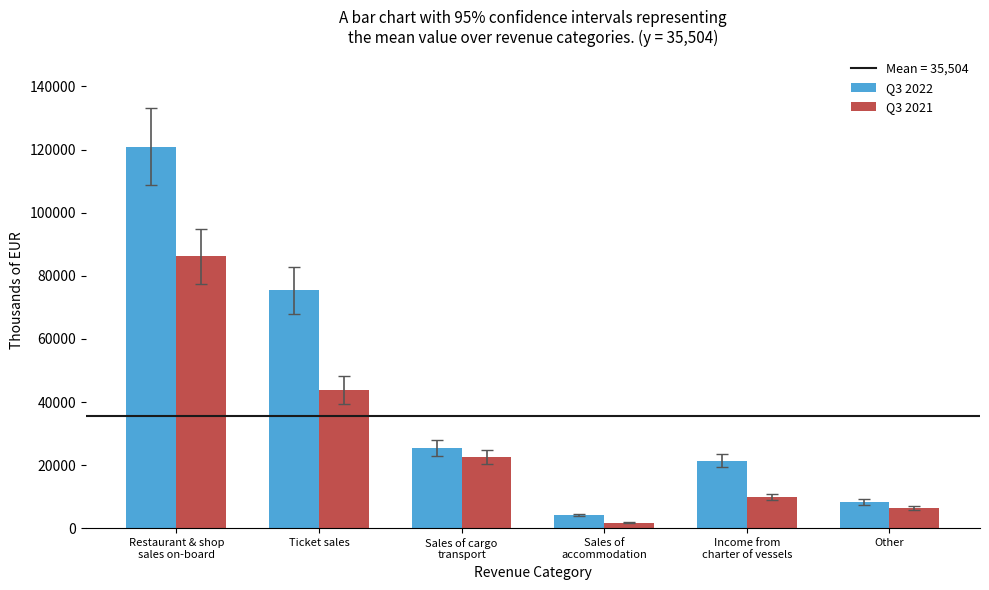

Between Ticket sales and Sales of
accommodation, which series saw the biggest shift?

Q3 2022